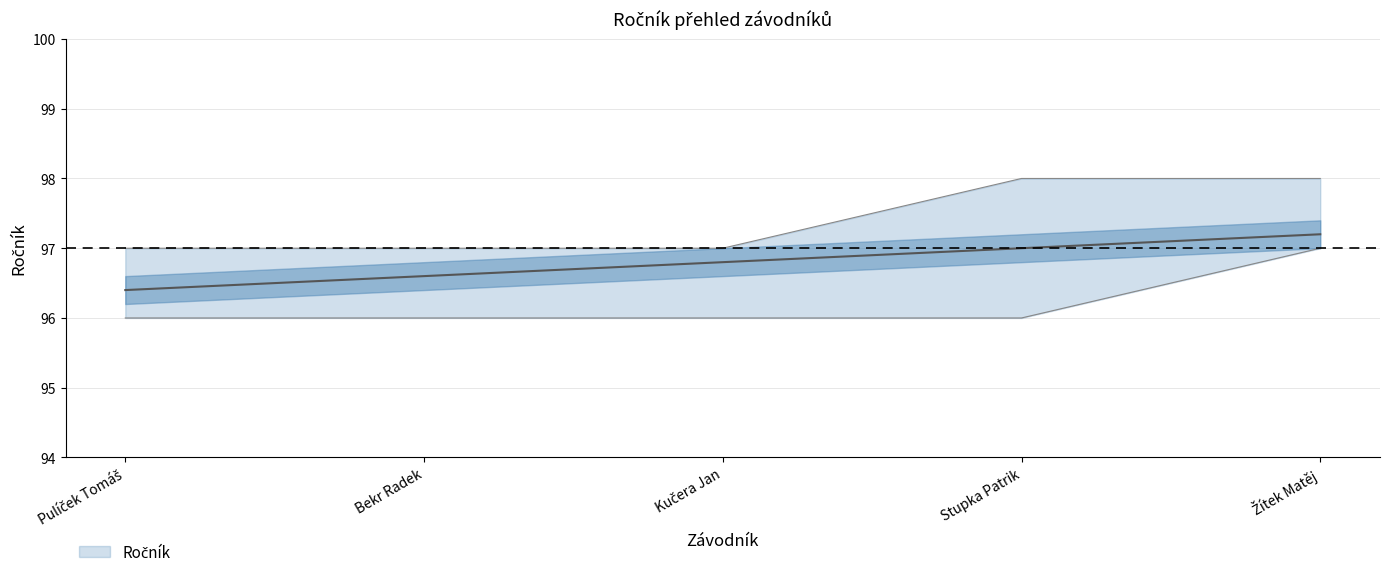

What is the difference between the Ročník_upper values at Pulíček Tomáš and Stupka Patrik?

1.0